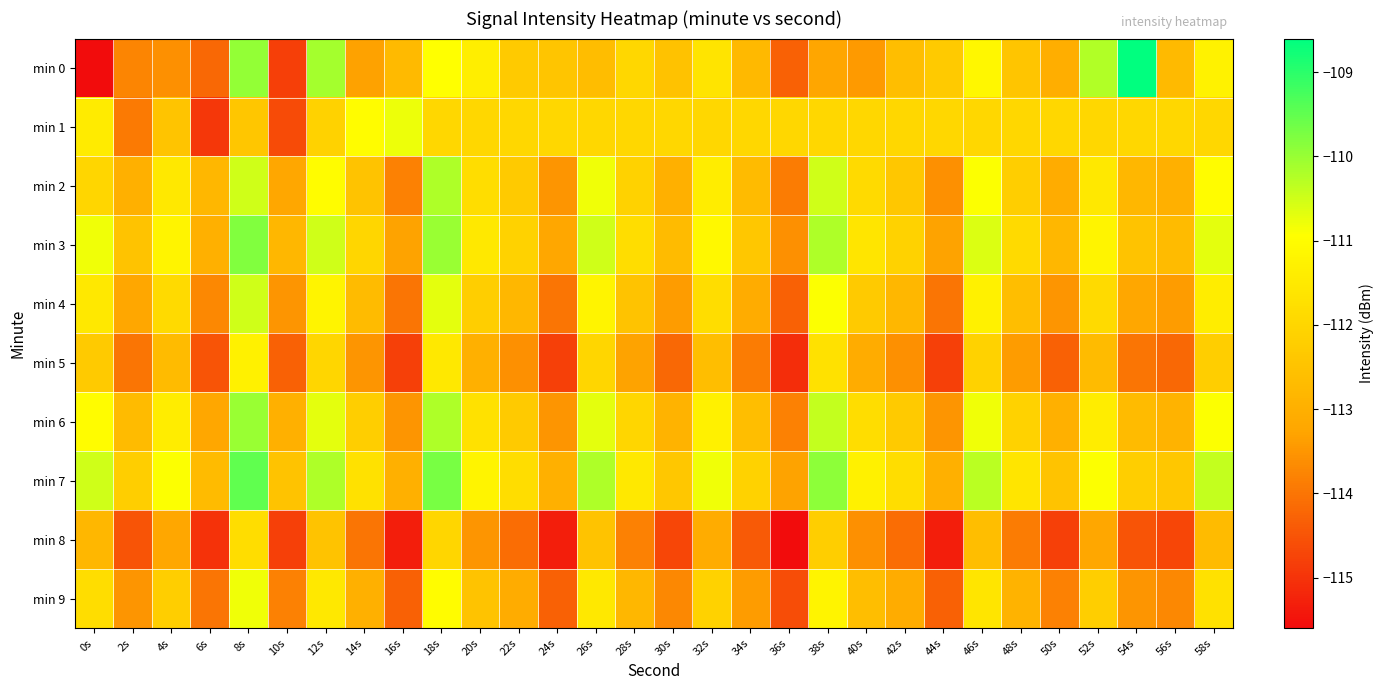

At which category does the chart reach its minimum across all series?

0s